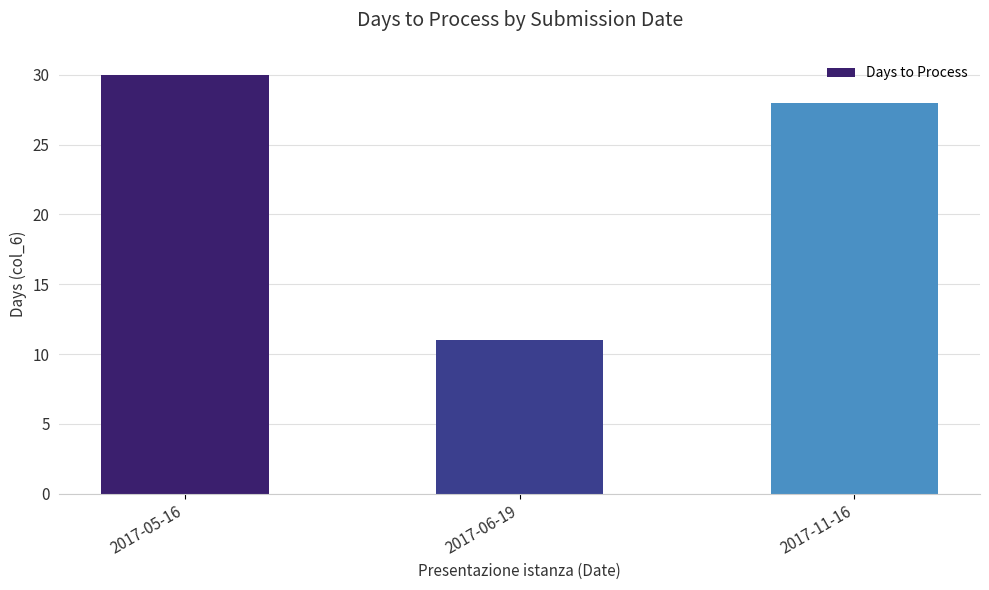

Reading right to left, what are all the values shown in this chart?

2017-11-16=28	2017-06-19=11	2017-05-16=30